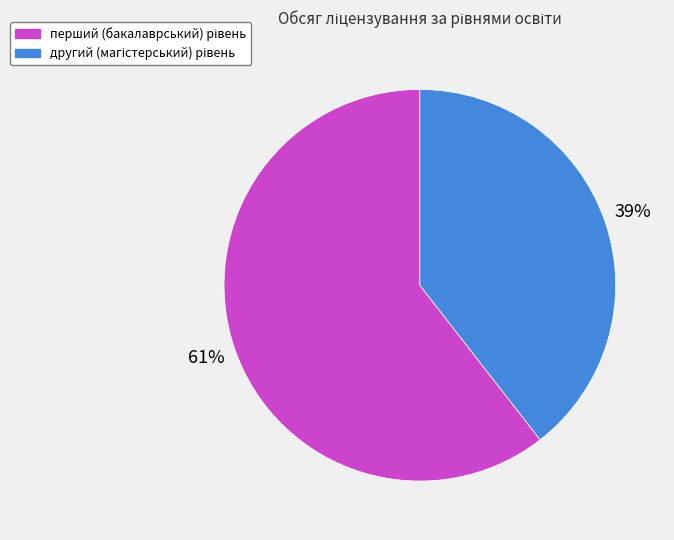

How many slices are in this pie chart?

2